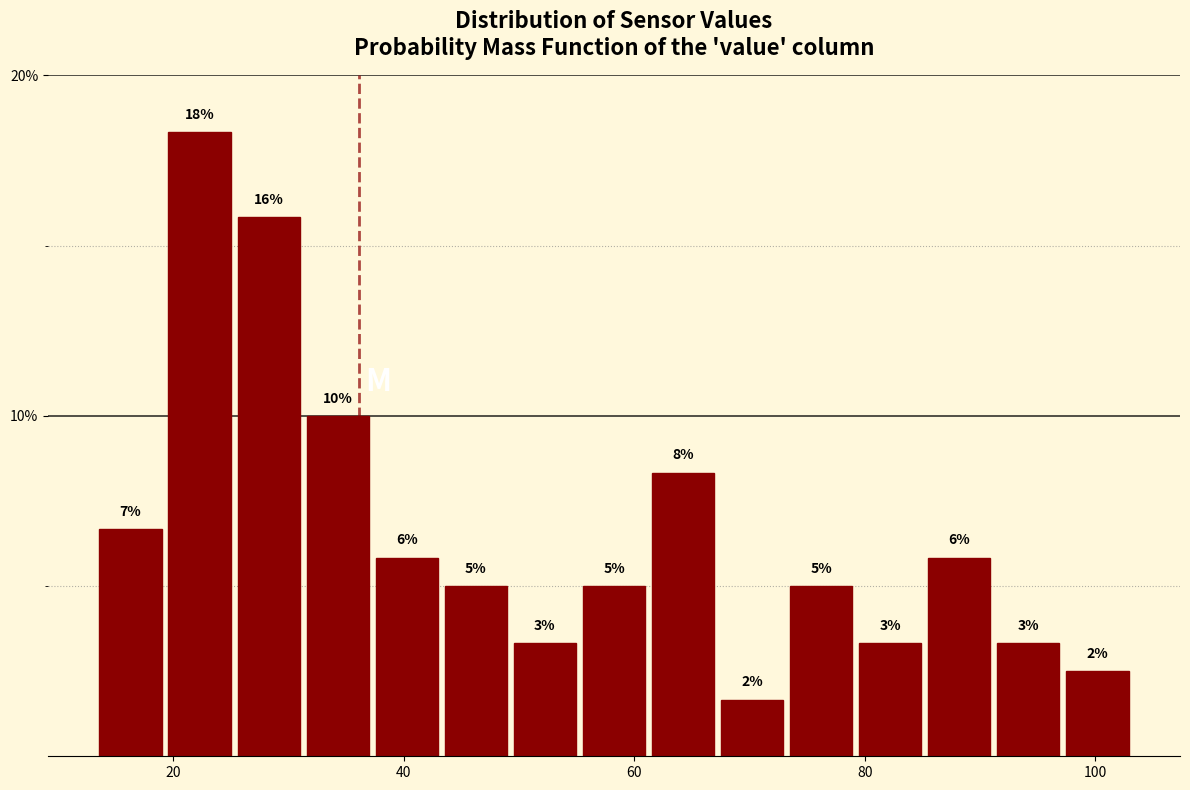

Around what value on the x-axis is the tallest bar? Give the approximate position of its centre, as read against the axis.

22